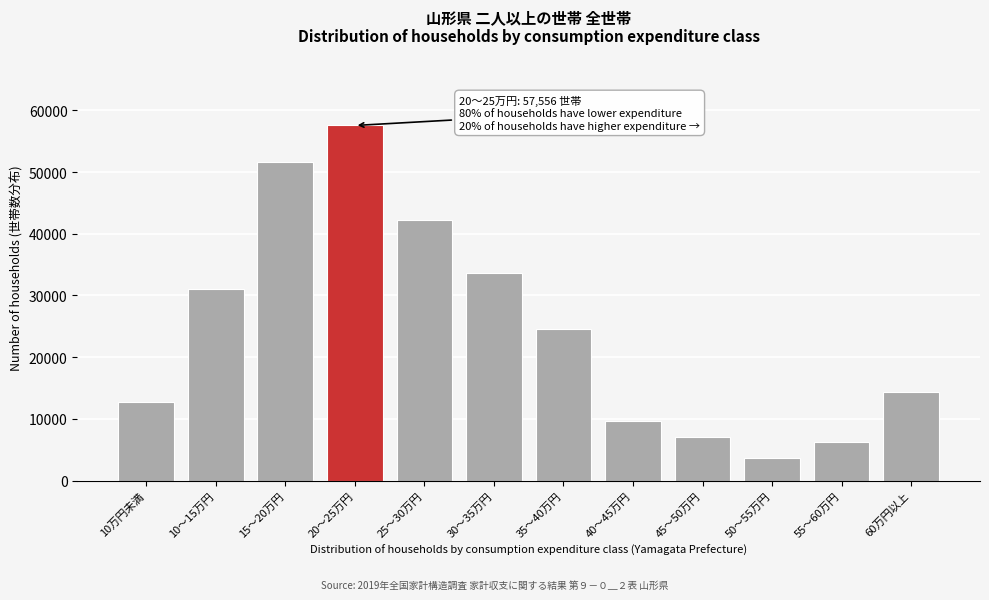

Reading right to left, list all the values displayed in this chart.

14369	6246	3682	6986	9672	24577	33599	42300	57556	51656	30988	12782